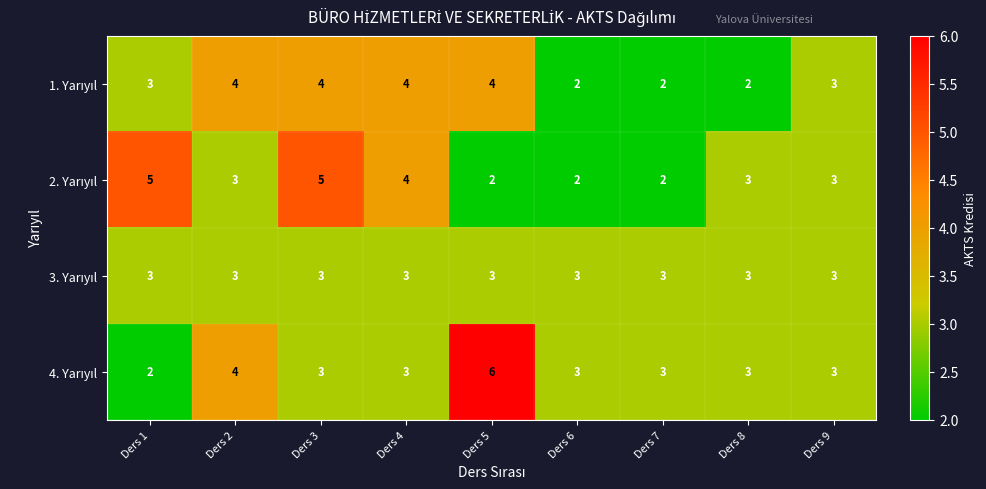

Count the number of data series in this chart.

4